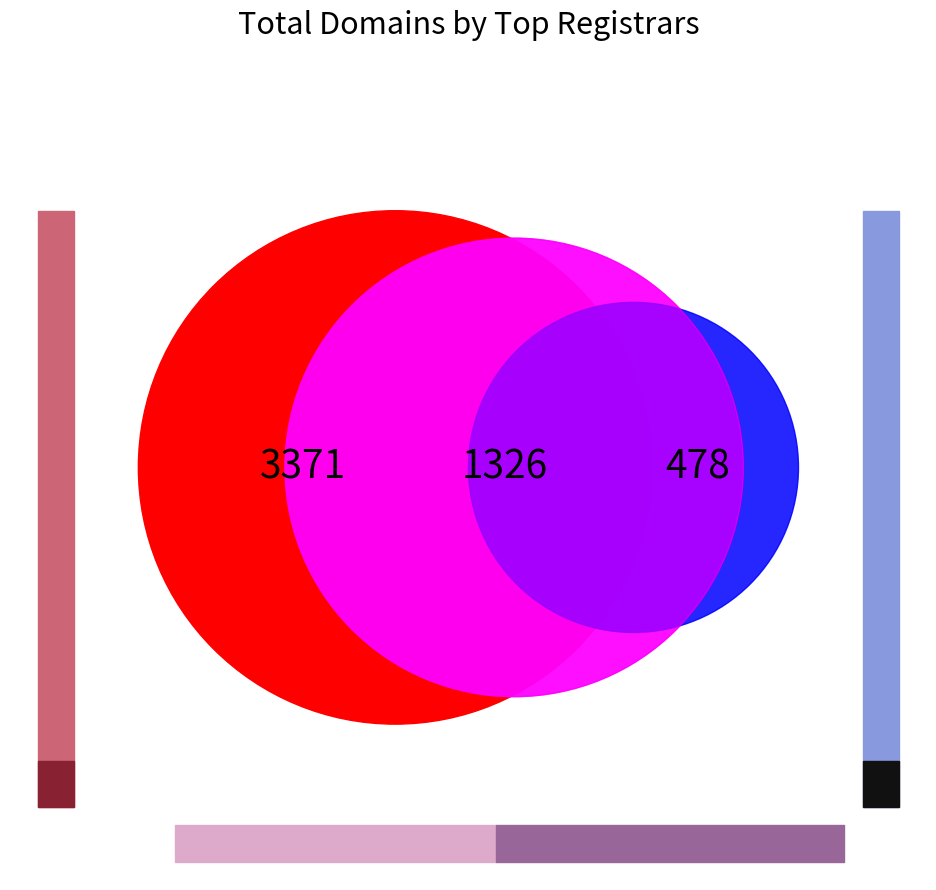

What percentage is the InternetX GmbH slice, to the nearest percent?

2%